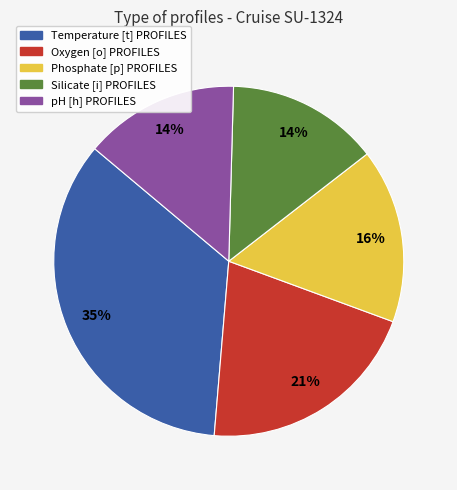

Is it true that pH [h] PROFILES is 14% of the pie?

True